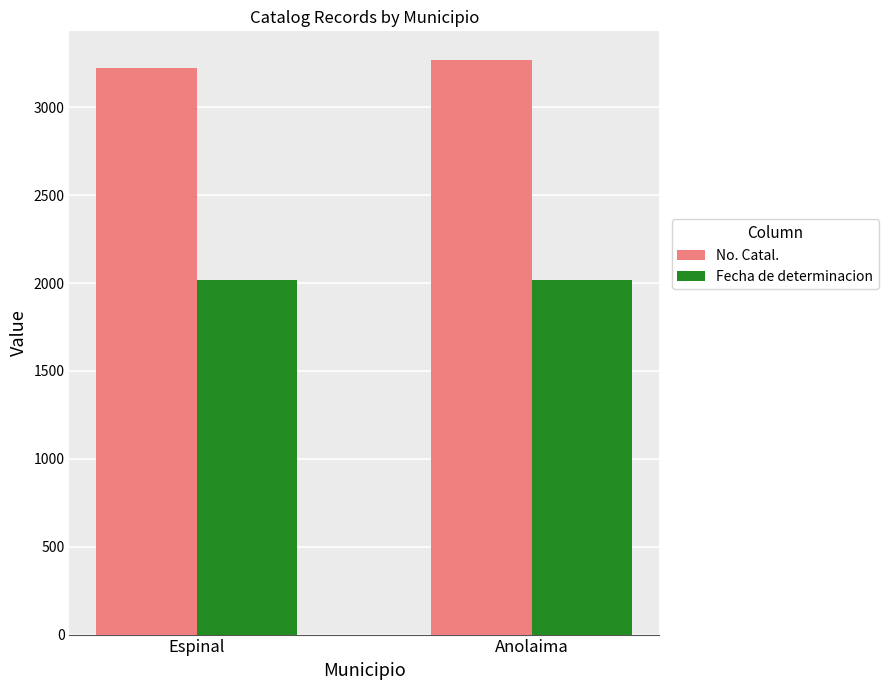

What position from the right is Espinal?

2